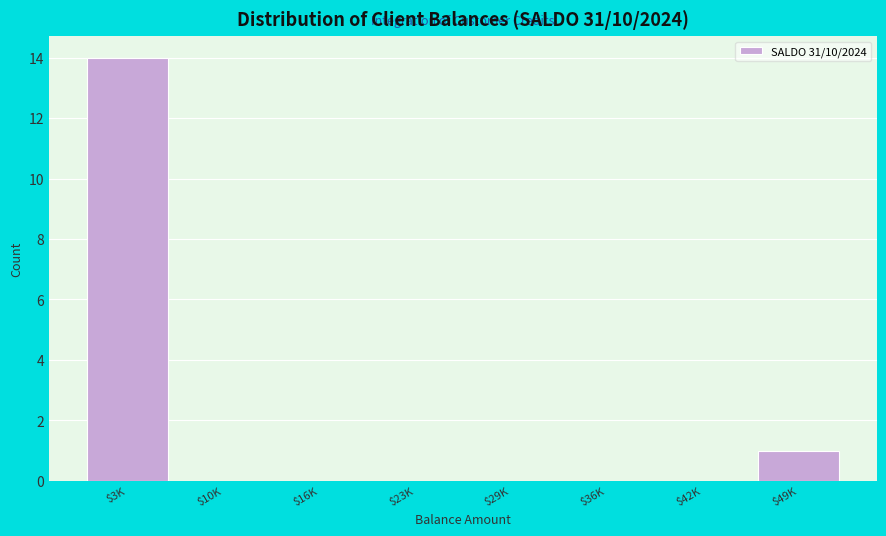

What is the greatest value displayed?

14